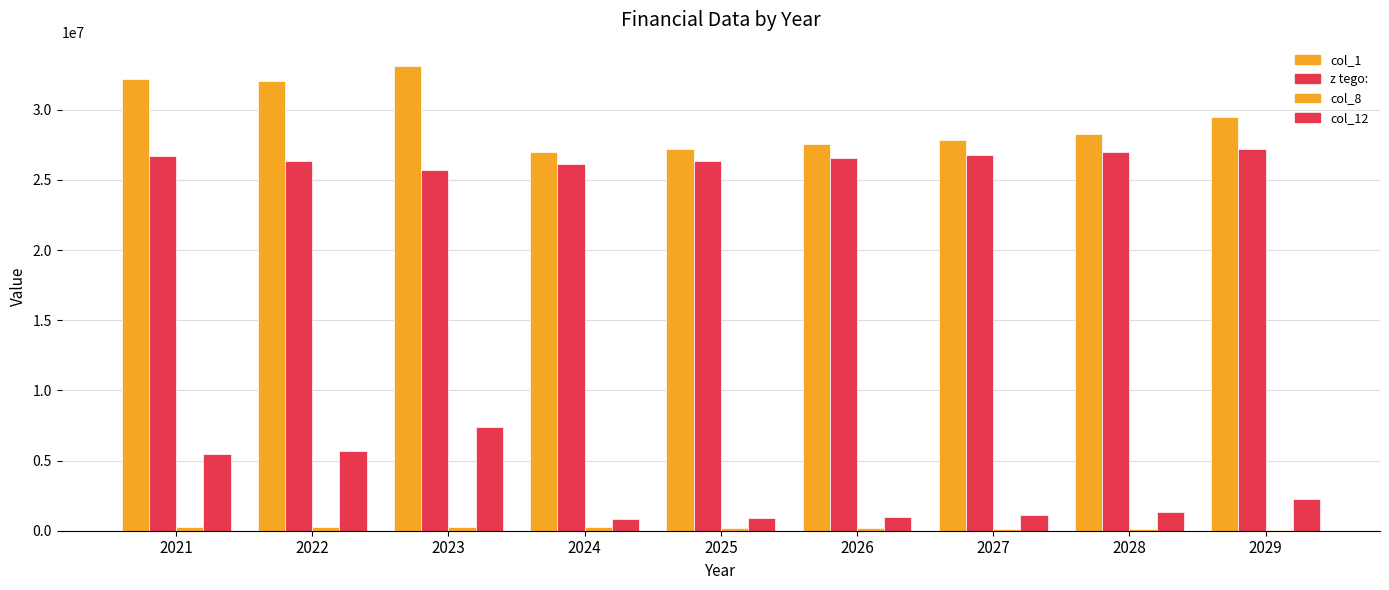

Rank the categories by col_1 value from lowest to highest.

2024, 2025, 2026, 2027, 2028, 2029, 2022, 2021, 2023